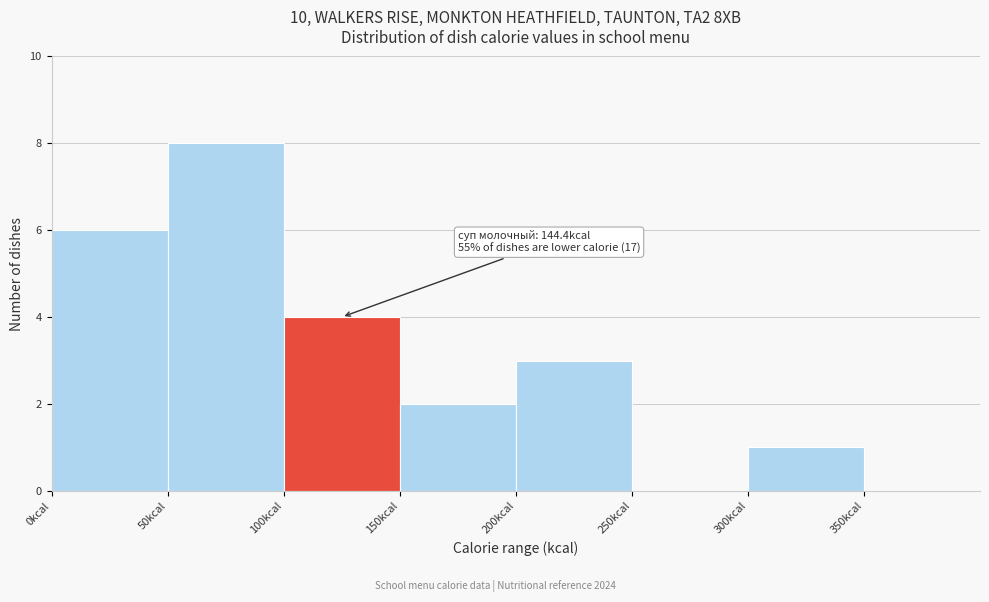

Over which range of the x-axis is the bar tallest?

50 to 100